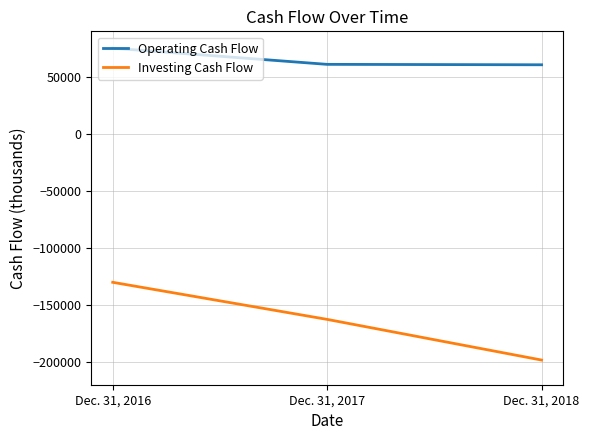

Which category has the lowest value across all series?

Dec. 31, 2018